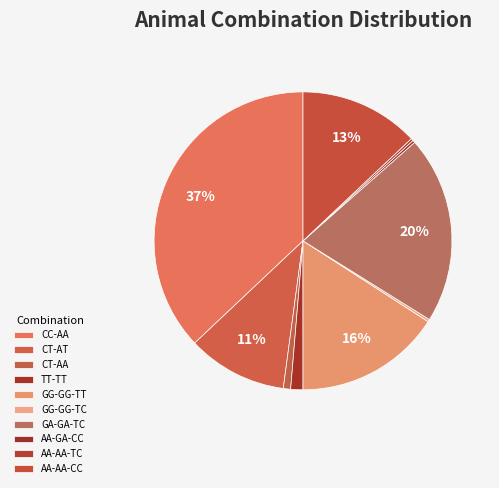

Does any single category account for the majority?

No